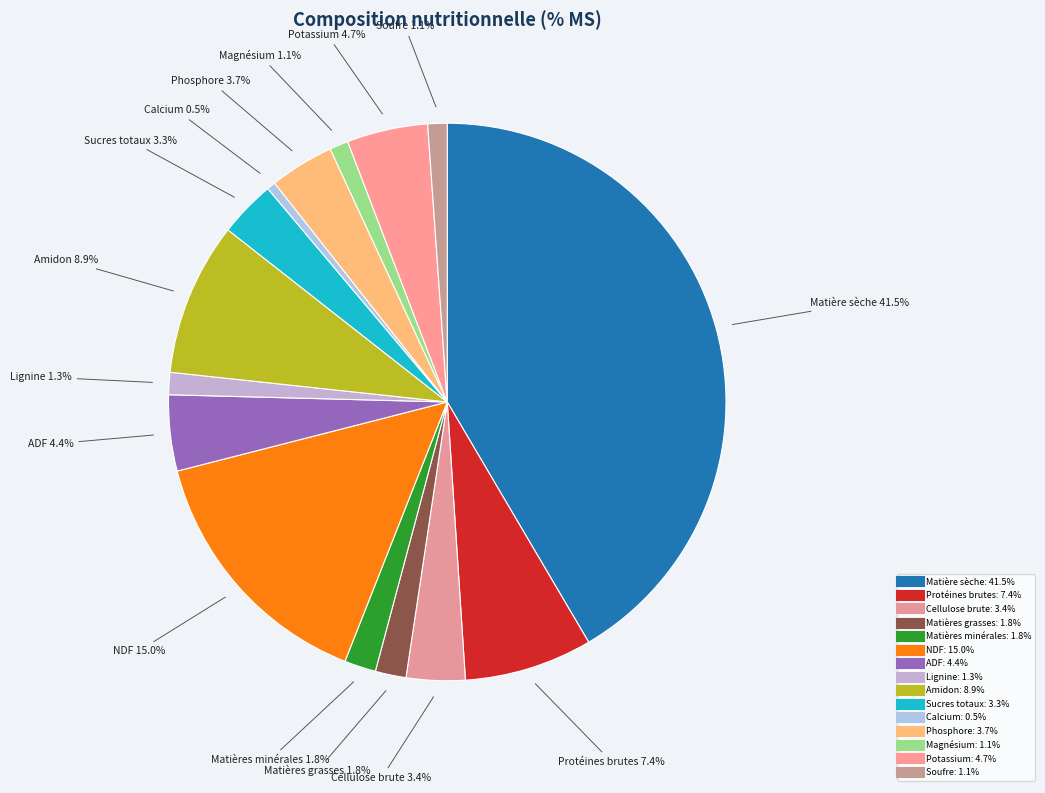

What percentage is the Matière sèche slice, to the nearest percent?

42%